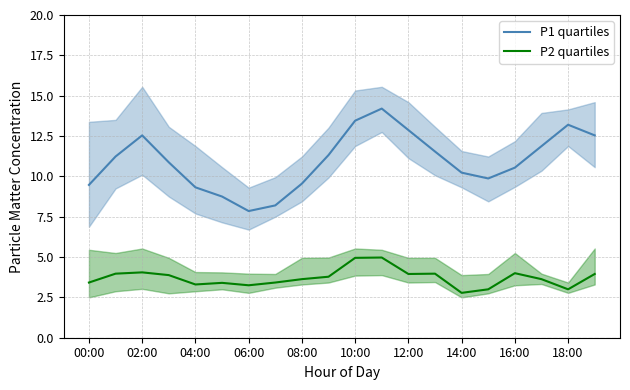

True or false: P1 quartiles and P2 quartiles intersect in this chart.

False